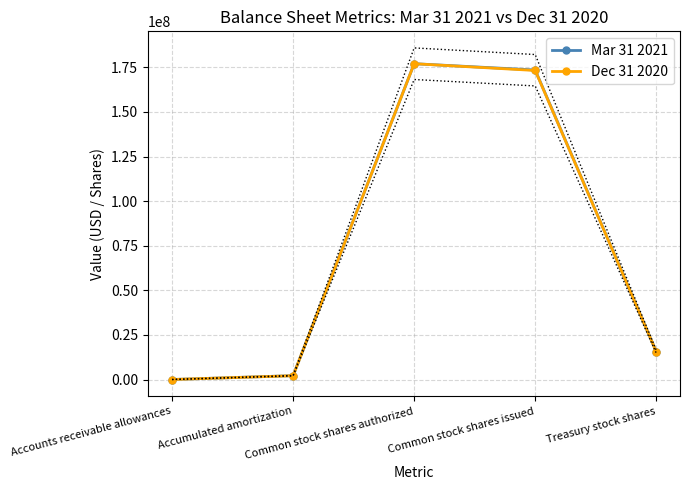

What is the label of the 1st point from the right?

Treasury stock shares